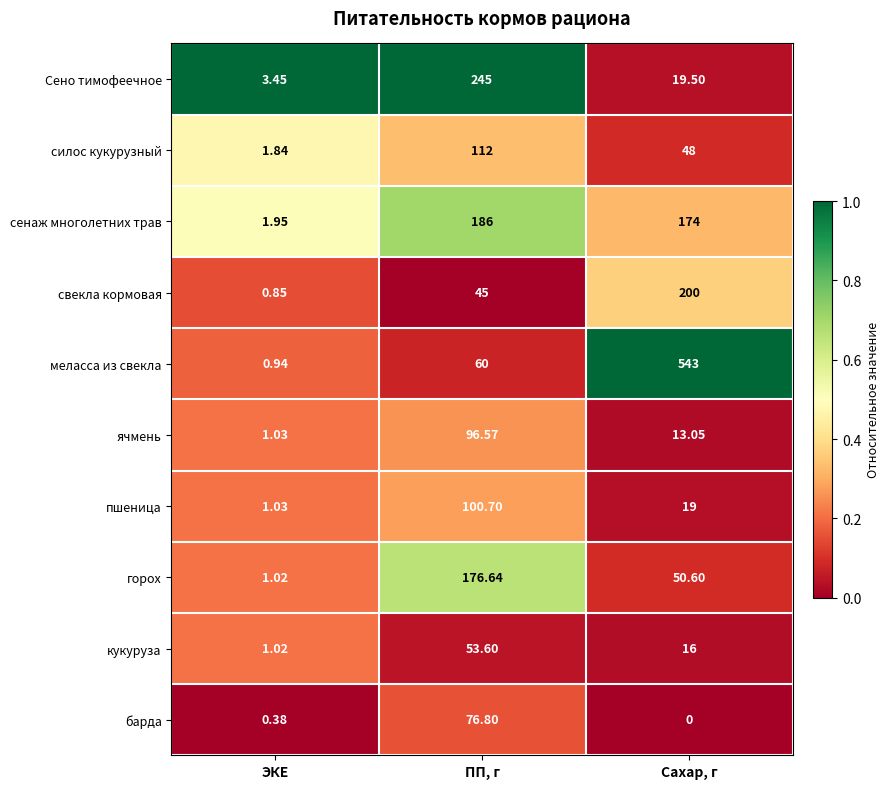

Which category has the lowest value across all series?

Сахар, г